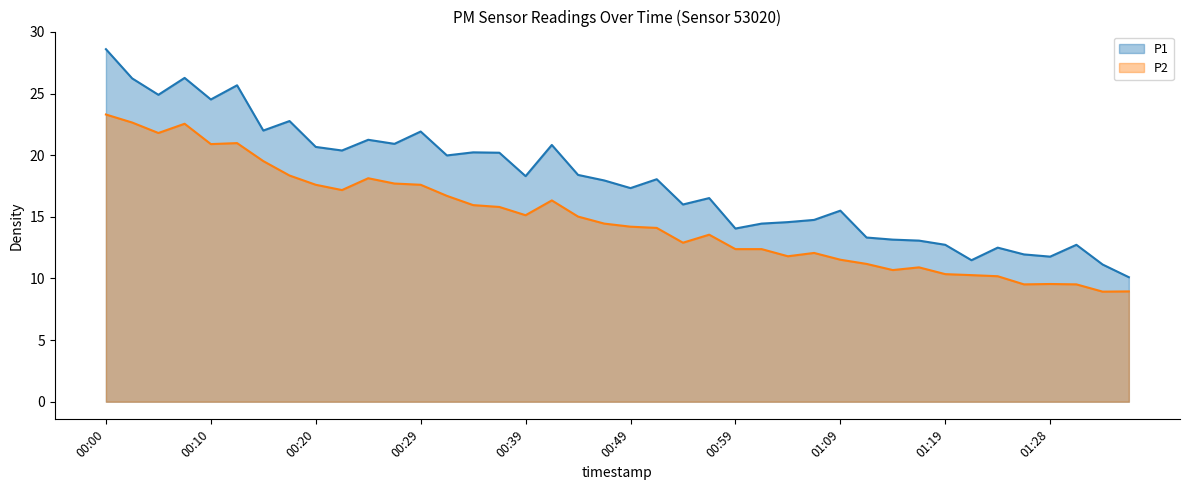

Reading right to left, what are all the values shown in this chart?

P1: 01:36=10.1	01:33=11.1	01:31=12.7	01:28=11.8	01:26=11.9	01:23=12.5	01:21=11.5	01:19=12.7	01:16=13.1	01:14=13.2	01:11=13.3	01:09=15.5	01:06=14.8	01:04=14.6	01:01=14.4	00:59=14.1	00:56=16.5	00:54=16.0	00:51=18.1	00:49=17.3	00:47=17.9	00:44=18.4	00:42=20.8	00:39=18.3	00:37=20.2	00:34=20.2	00:32=20.0	00:29=21.9	00:27=20.9	00:25=21.2	00:22=20.4	00:20=20.7	00:17=22.8	00:15=22.0	00:12=25.7	00:10=24.5	00:07=26.3	00:05=24.9	00:03=26.2	00:00=28.6
P2: 01:36=8.9	01:33=8.9	01:31=9.5	01:28=9.6	01:26=9.5	01:23=10.2	01:21=10.3	01:19=10.3	01:16=10.9	01:14=10.7	01:11=11.2	01:09=11.5	01:06=12.1	01:04=11.8	01:01=12.4	00:59=12.4	00:56=13.6	00:54=12.9	00:51=14.1	00:49=14.2	00:47=14.4	00:44=15.0	00:42=16.3	00:39=15.1	00:37=15.8	00:34=15.9	00:32=16.7	00:29=17.6	00:27=17.7	00:25=18.1	00:22=17.2	00:20=17.6	00:17=18.4	00:15=19.5	00:12=21.0	00:10=20.9	00:07=22.6	00:05=21.8	00:03=22.6	00:00=23.3